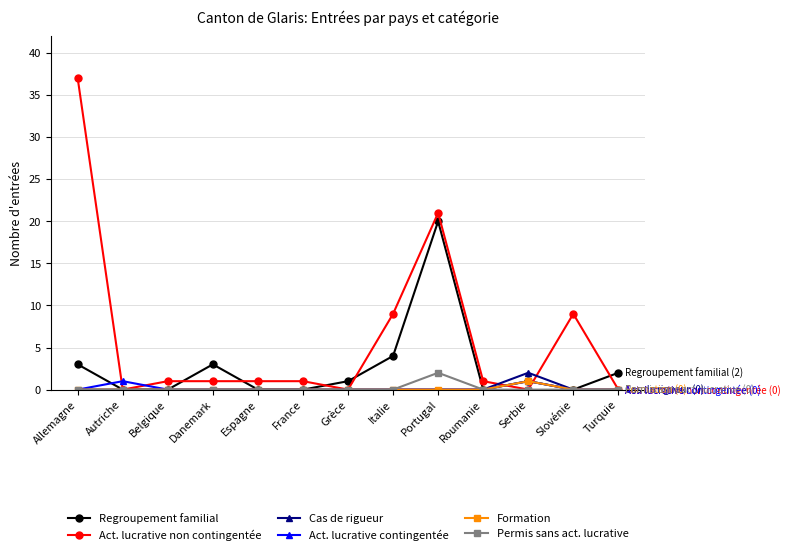

What is the label of the 12th point from the right?

Autriche